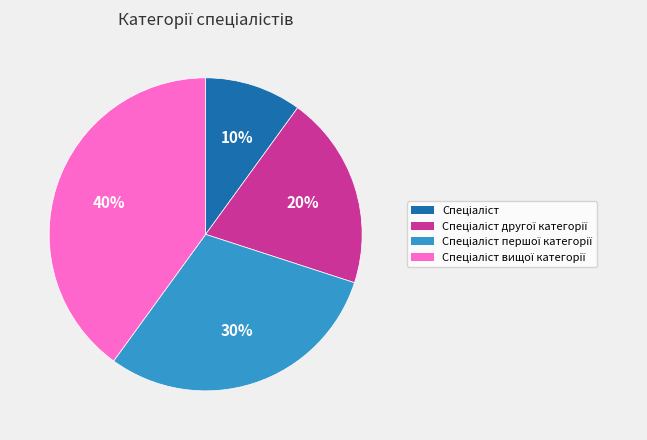

Is there a majority slice in this chart?

No